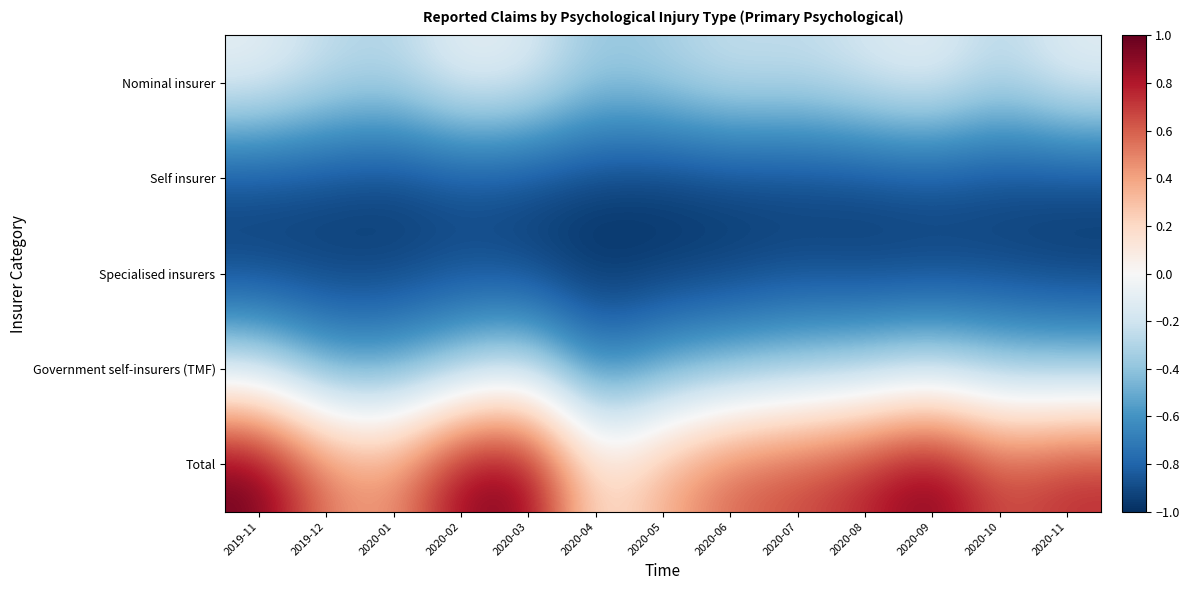

What is the greatest value displayed?

1.0